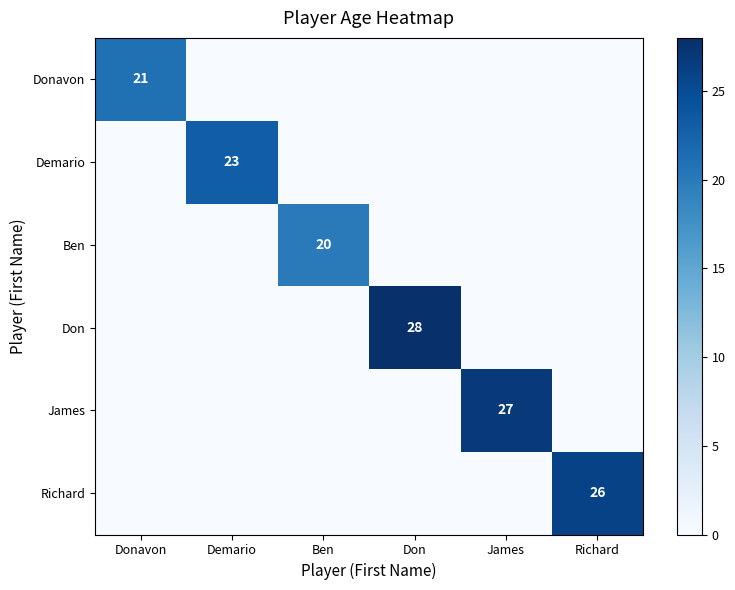

At which category is the sum across all series the highest?

Don